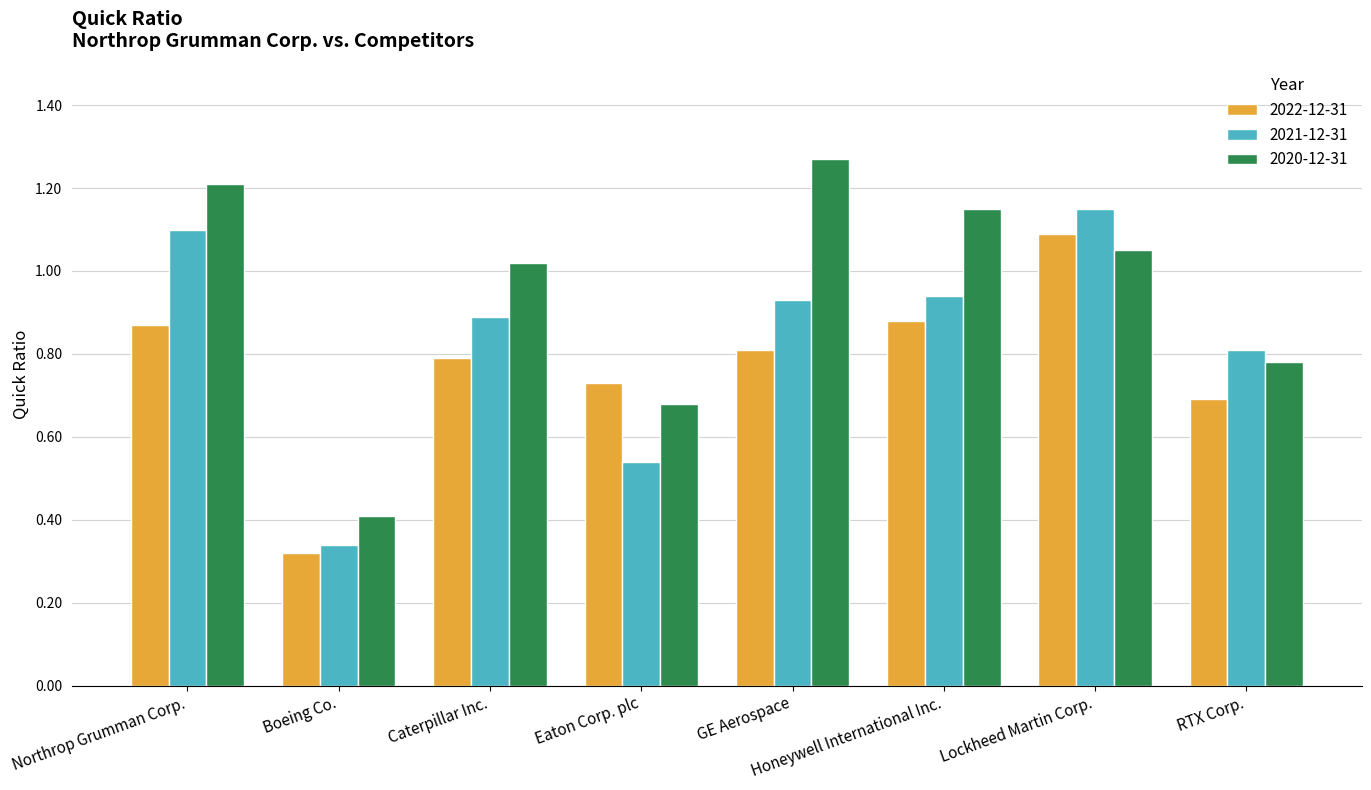

What is the difference between the highest and lowest values at RTX Corp.?

0.1